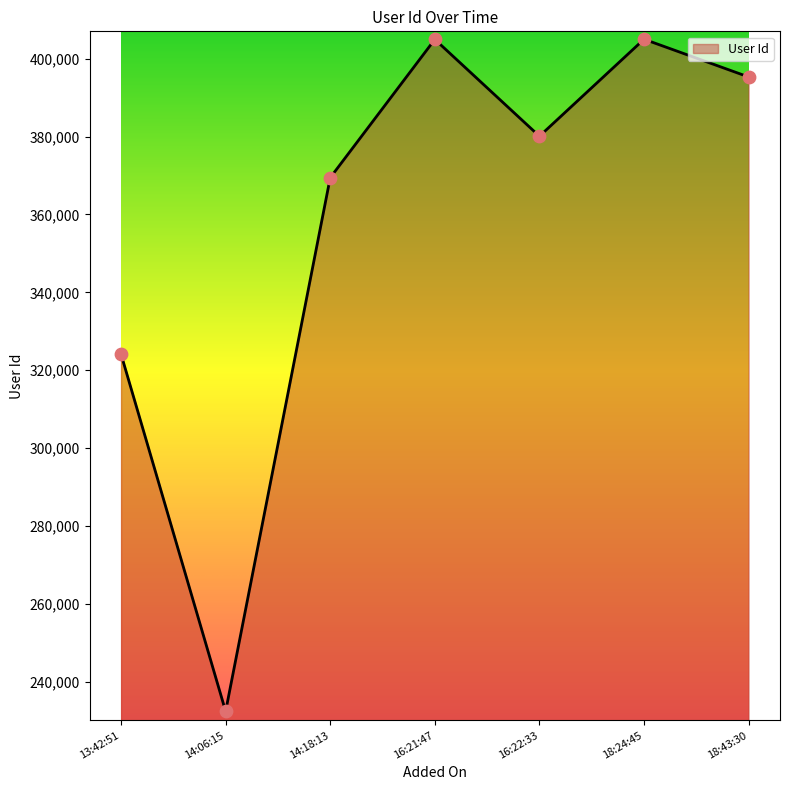

Which has a higher value, 18:43:30 or 18:24:45?

18:24:45